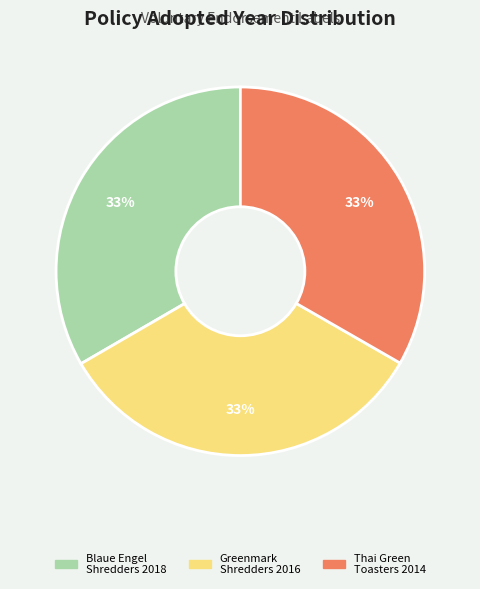

Does any single category account for the majority?

No